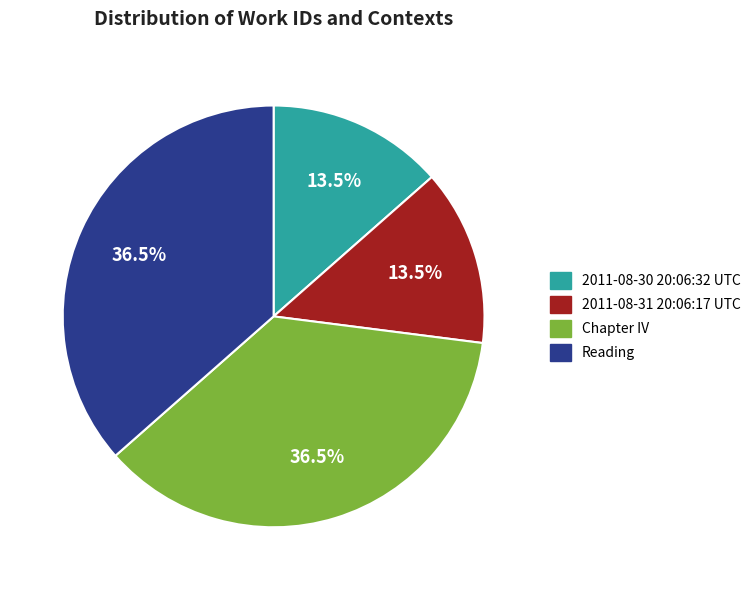

What is the ratio of the value at 2011-08-31 20:06:17 UTC to the value at Reading?

0.4